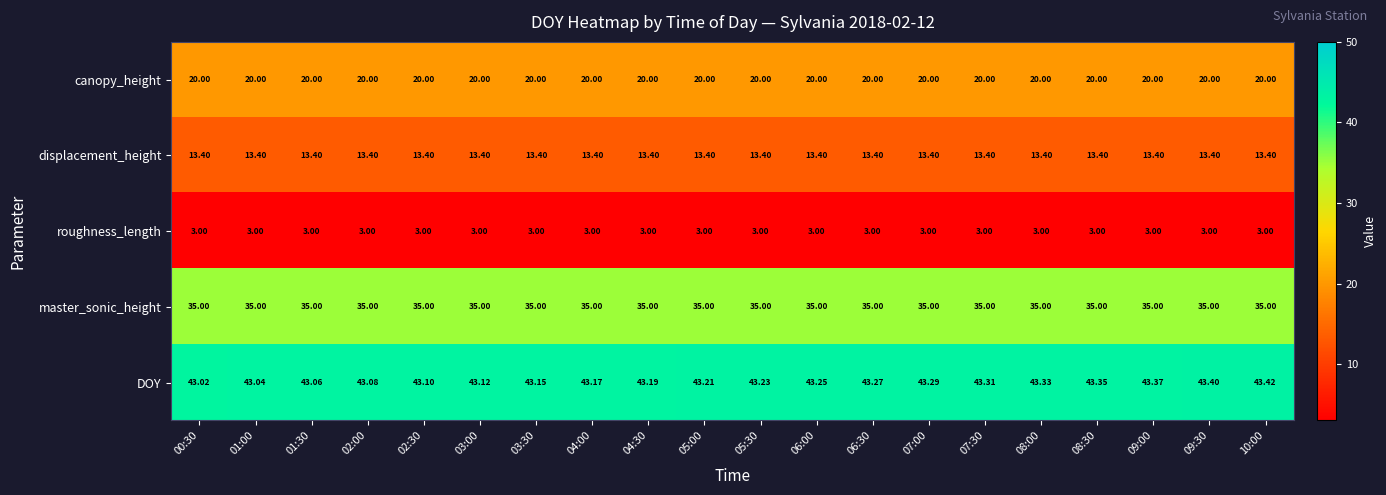

Rank the series by their average value, from lowest to highest.

roughness_length, displacement_height, canopy_height, master_sonic_height, DOY